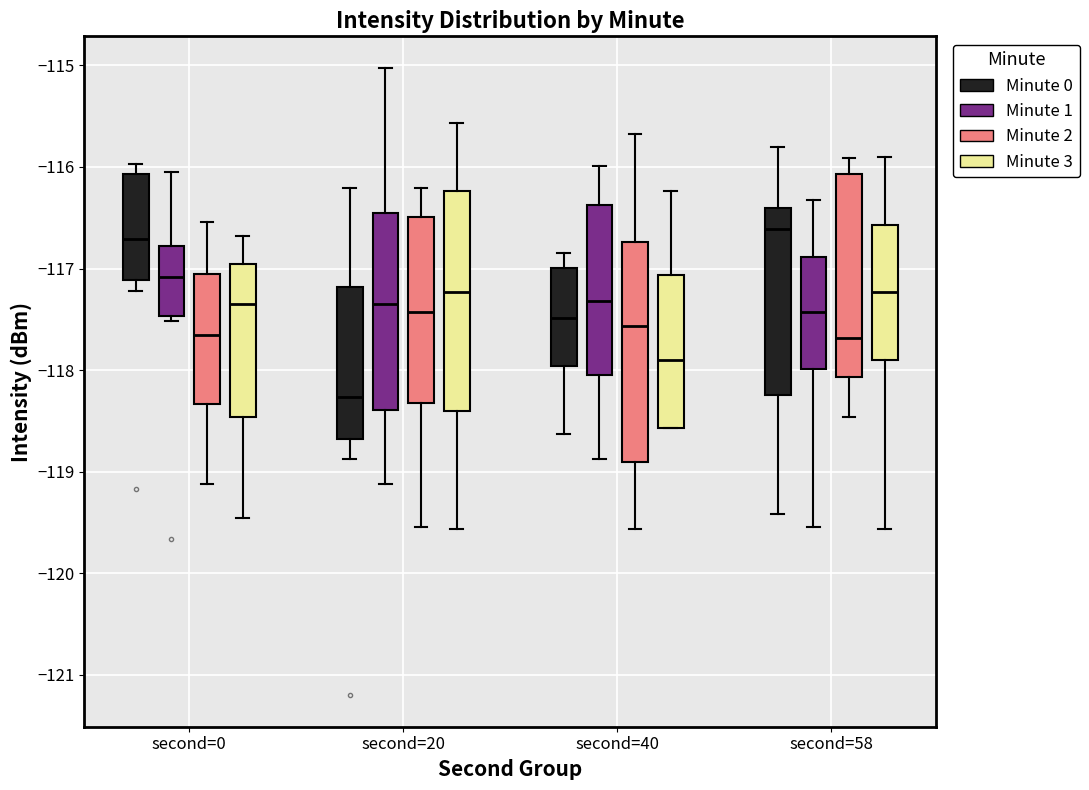

Which box's median line is the lowest?

second=20 (Minute 0)